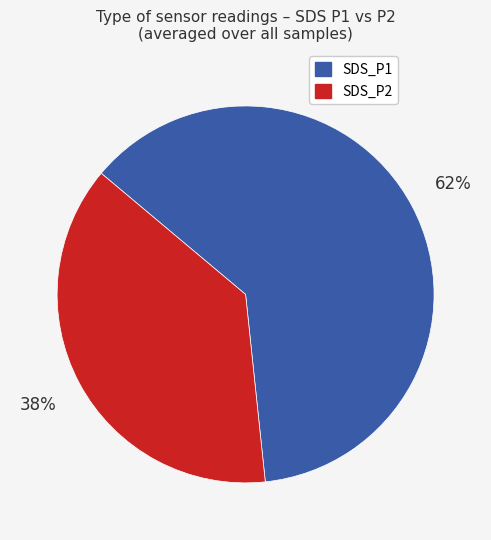

Do SDS_P2 and SDS_P1 together represent more than half of the pie?

Yes